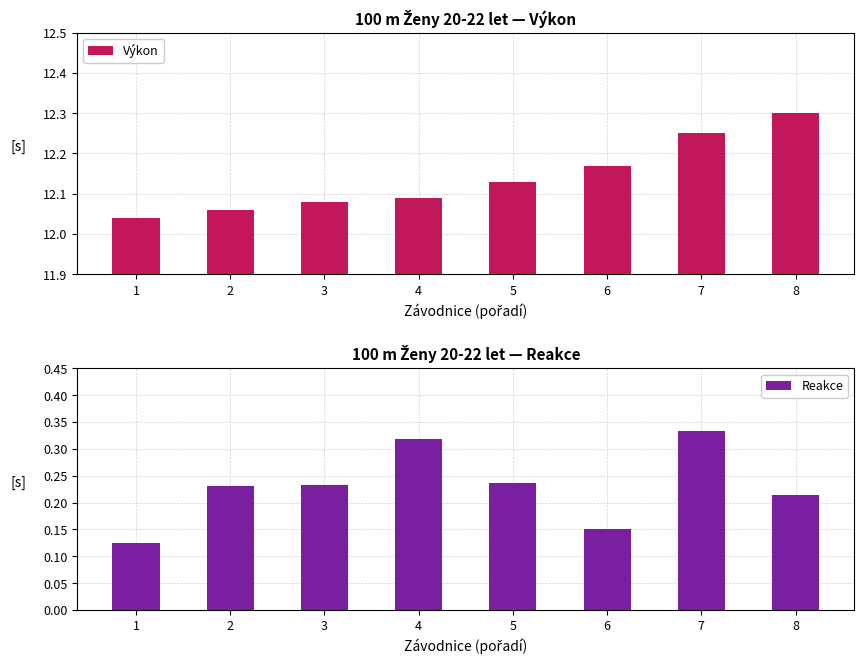

The value of Reakce at 6 is 0.1. True or false?

False